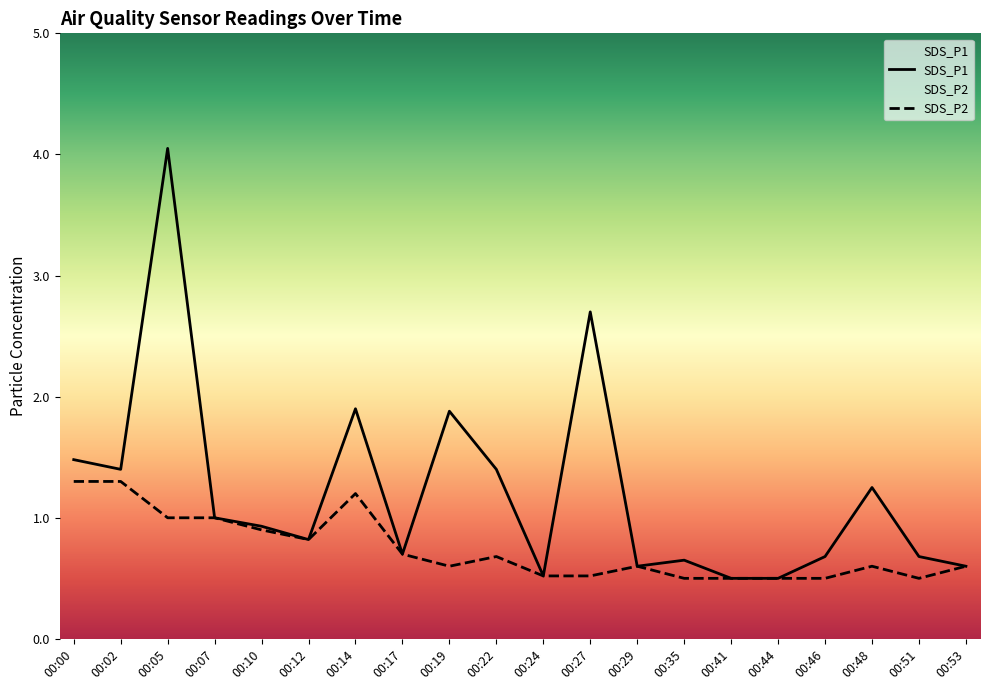

Rank the categories by SDS_P2 value from highest to lowest.

00:00, 00:02, 00:14, 00:05, 00:07, 00:10, 00:12, 00:17, 00:22, 00:19, 00:29, 00:48, 00:53, 00:24, 00:27, 00:35, 00:41, 00:44, 00:46, 00:51